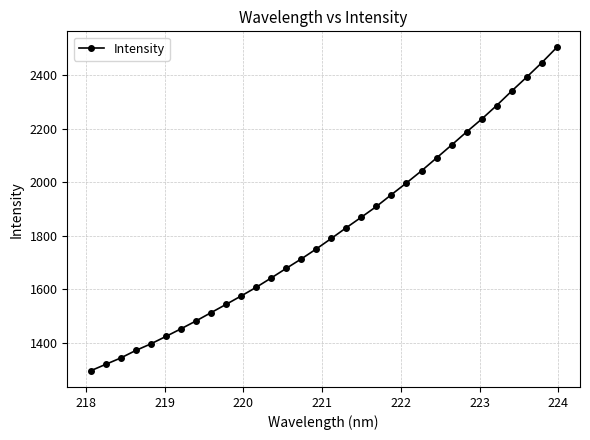

What is the minimum value shown in the chart?

1296.4